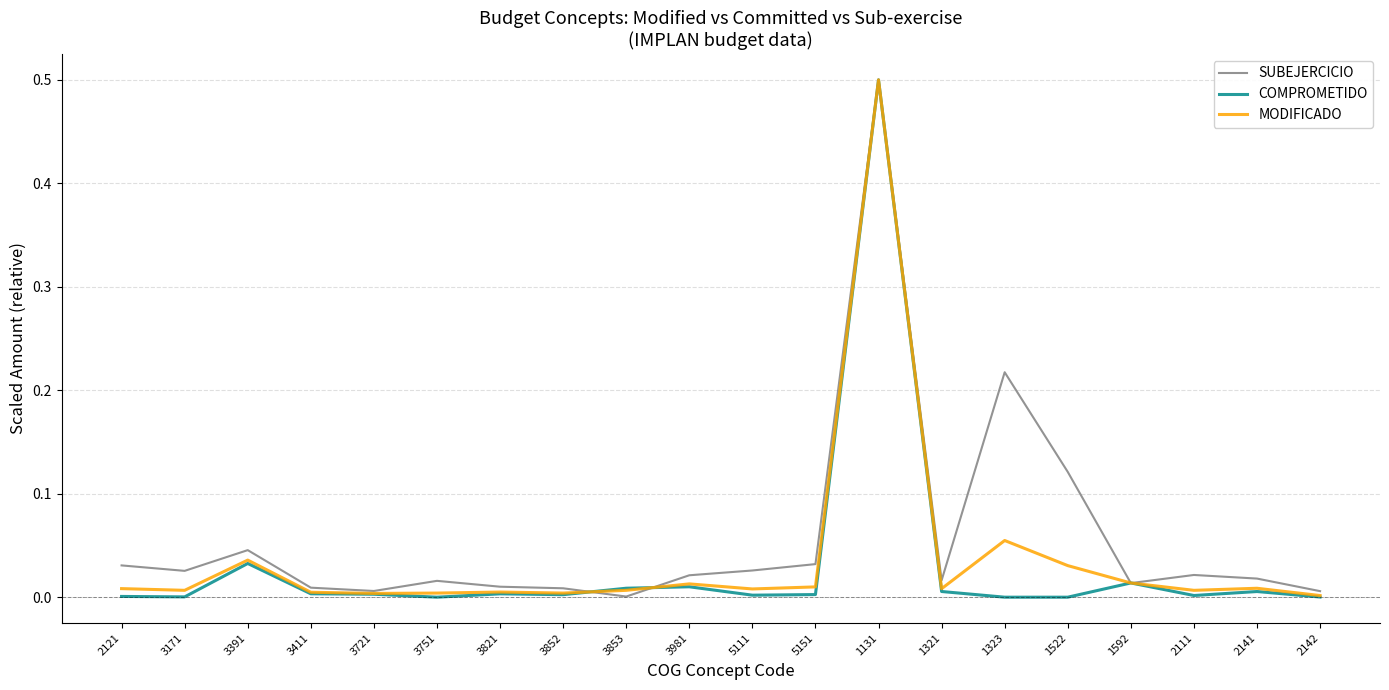

Between 3751 and 1131, which series saw the biggest shift?

COMPROMETIDO